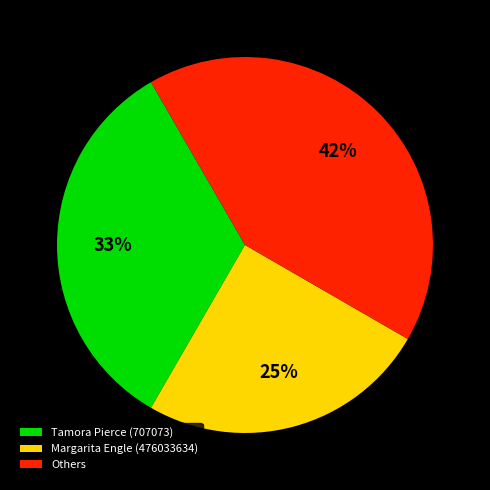

Count the number of slices in the pie.

3